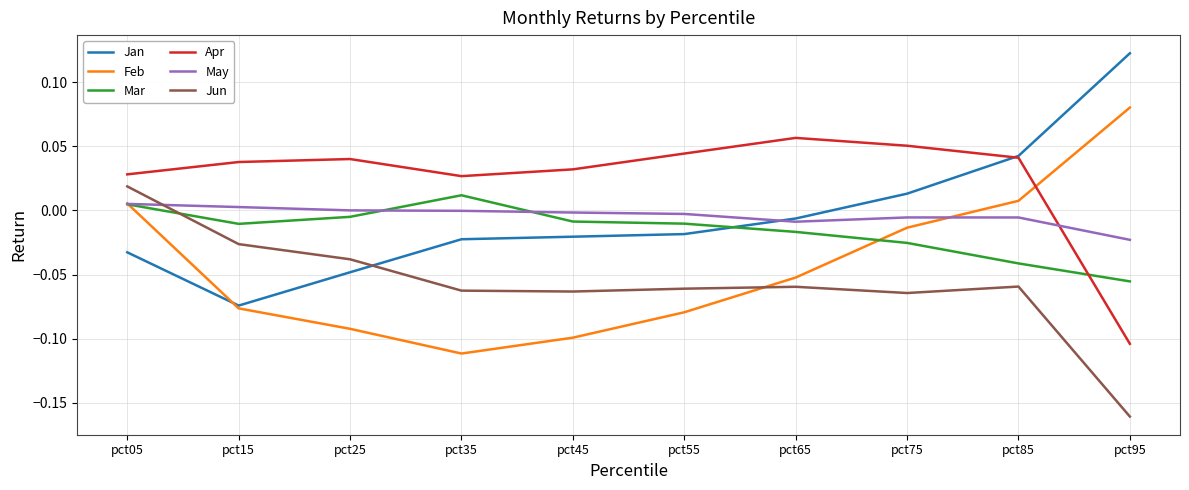

Which series changed the most between pct05 and pct95?

Jun